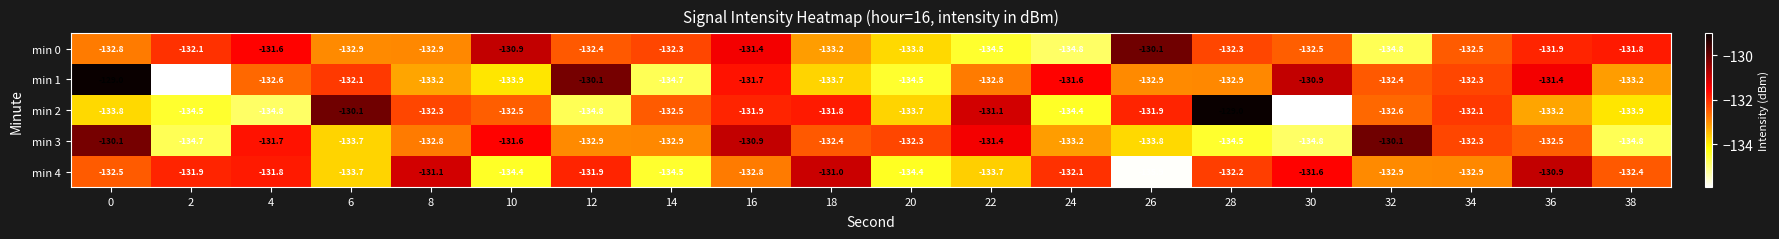

At which label does min 2 reach its minimum?

30